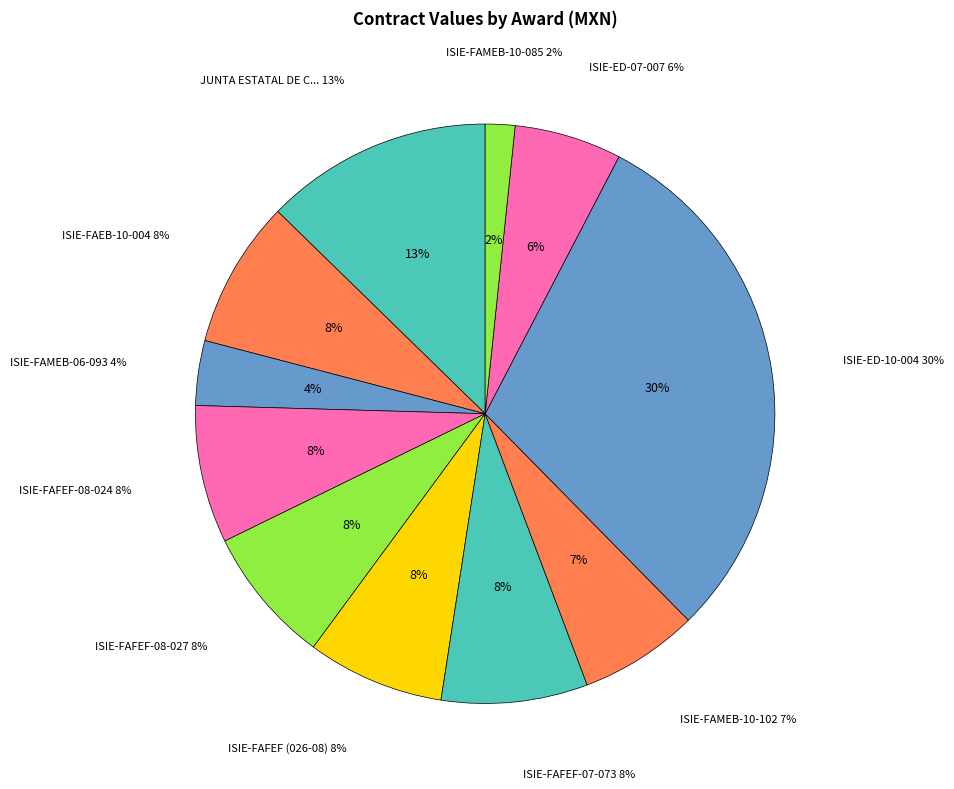

To the nearest percent, what is the difference between the largest and smallest slice percentages?

28%